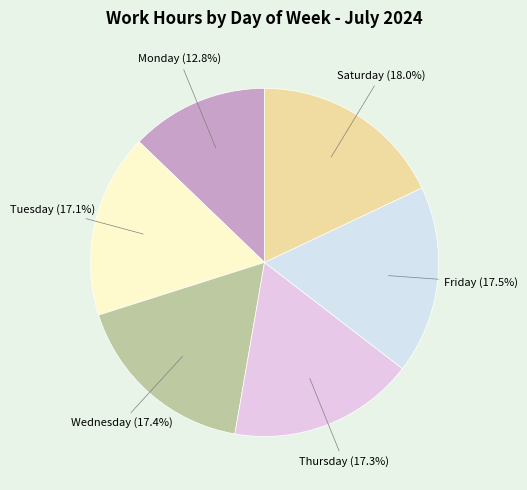

What is the ratio of the value at Saturday to the value at Thursday?

1.0